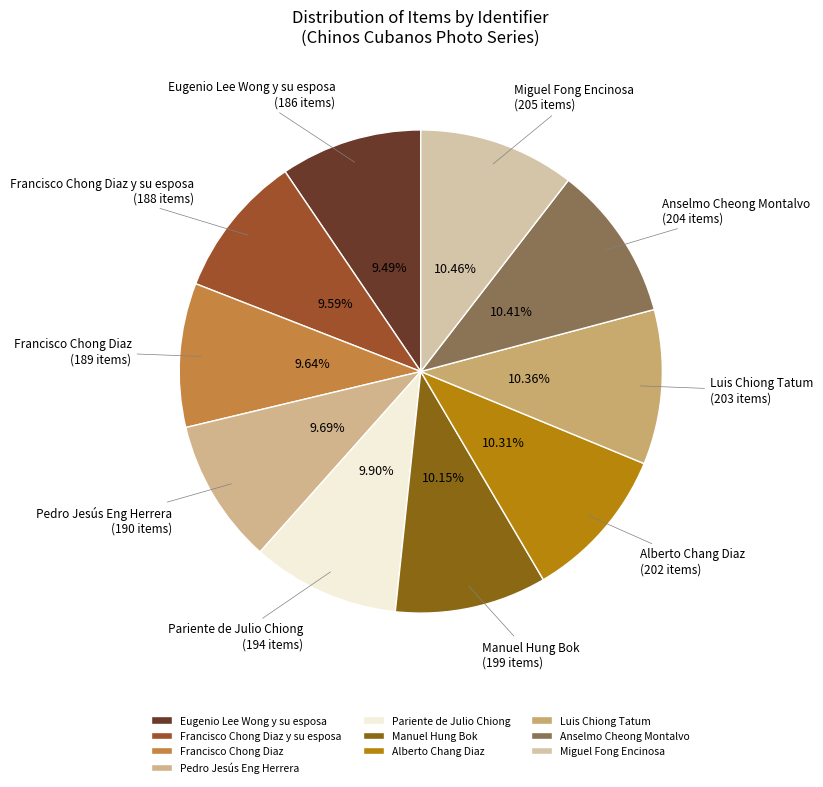

To the nearest percent, what percentage of the pie is Francisco Chong Diaz y su esposa?

10%